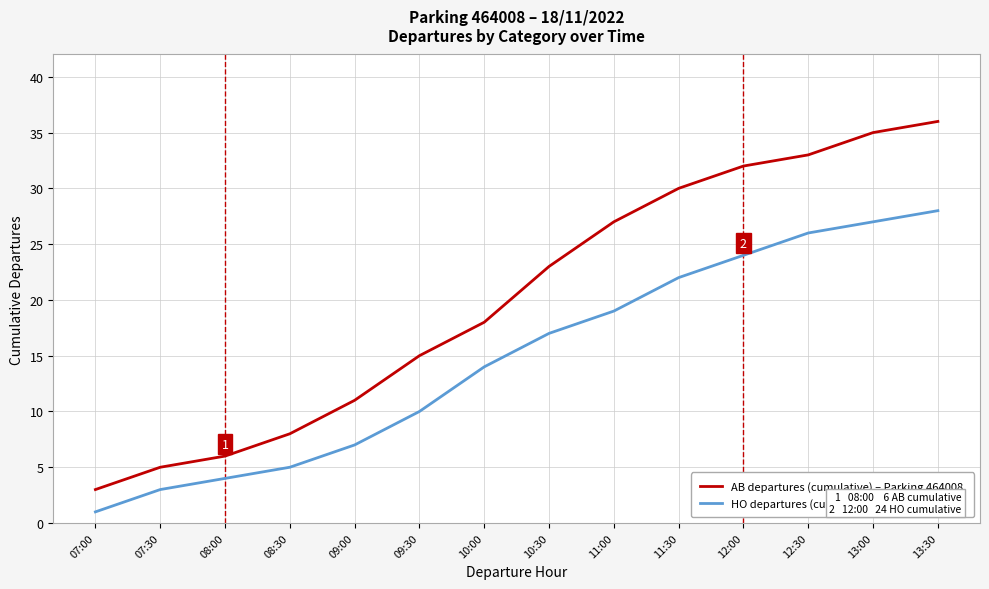

The value of AB departures (cumulative) – Parking 464008 at 13:00 is 35. True or false?

True